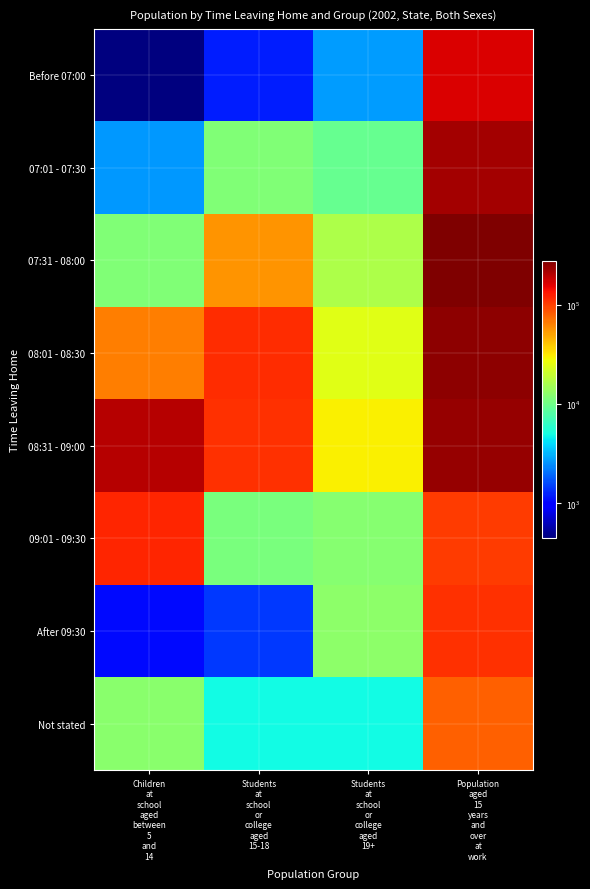

Reading right to left, list all the values displayed in this chart.

Before 07:00: Population
aged
15
years
and
over
at
work=166226	Students
at
school
or
college
aged
19+=2735	Students
at
school
or
college
aged
15-18=1219	Children
at
school
aged
between
5
and
14=449
07:01 - 07:30: Population
aged
15
years
and
over
at
work=225952	Students
at
school
or
college
aged
19+=9392	Students
at
school
or
college
aged
15-18=11588	Children
at
school
aged
between
5
and
14=2667
07:31 - 08:00: Population
aged
15
years
and
over
at
work=278723	Students
at
school
or
college
aged
19+=16485	Students
at
school
or
college
aged
15-18=56842	Children
at
school
aged
between
5
and
14=11487
08:01 - 08:30: Population
aged
15
years
and
over
at
work=256951	Students
at
school
or
college
aged
19+=24621	Students
at
school
or
college
aged
15-18=113296	Children
at
school
aged
between
5
and
14=66247
08:31 - 09:00: Population
aged
15
years
and
over
at
work=242887	Students
at
school
or
college
aged
19+=30441	Students
at
school
or
college
aged
15-18=110505	Children
at
school
aged
between
5
and
14=205864
09:01 - 09:30: Population
aged
15
years
and
over
at
work=102973	Students
at
school
or
college
aged
19+=12207	Students
at
school
or
college
aged
15-18=11047	Children
at
school
aged
between
5
and
14=121512
After 09:30: Population
aged
15
years
and
over
at
work=111990	Students
at
school
or
college
aged
19+=12839	Students
at
school
or
college
aged
15-18=1426	Children
at
school
aged
between
5
and
14=1076
Not stated: Population
aged
15
years
and
over
at
work=79442	Students
at
school
or
college
aged
19+=5006	Students
at
school
or
college
aged
15-18=4980	Children
at
school
aged
between
5
and
14=12671